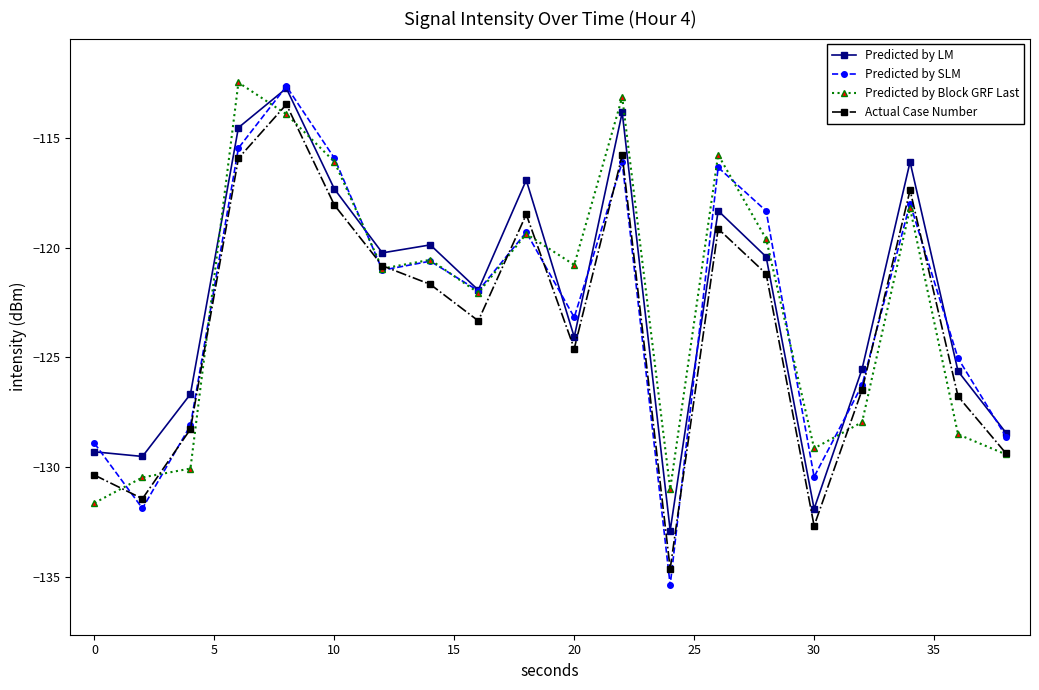

Which series has the widest spread of values?

Predicted by SLM